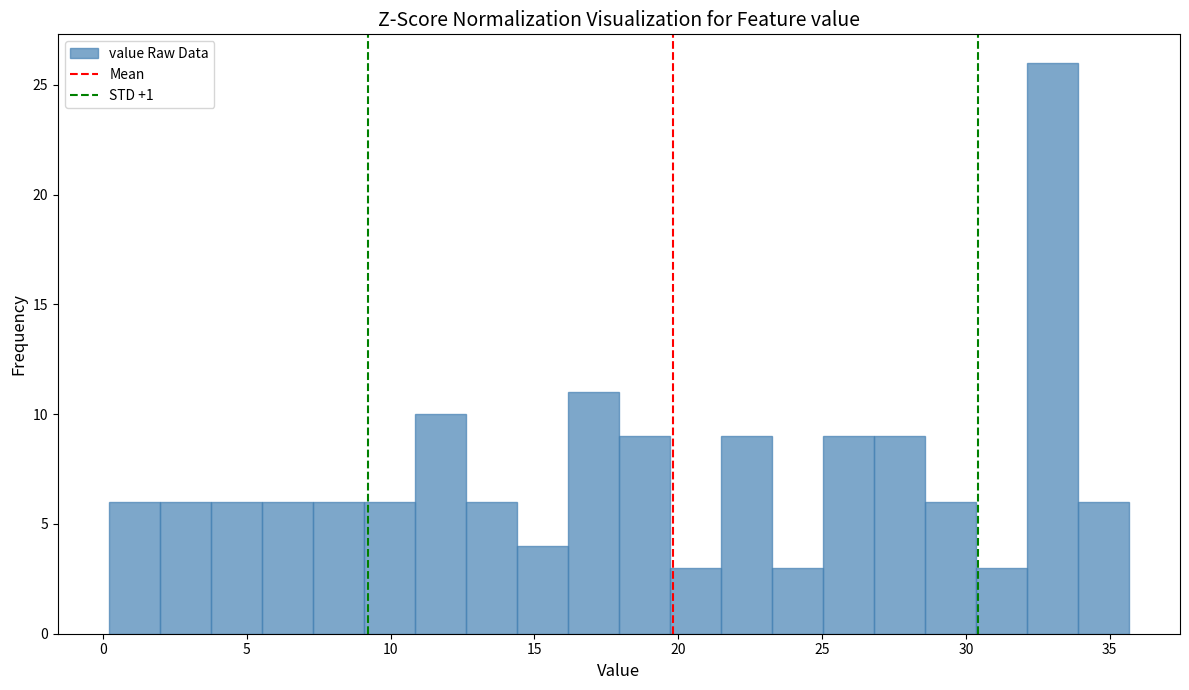

Around what value on the x-axis is the tallest bar? Give the approximate position of its centre, as read against the axis.

33.0